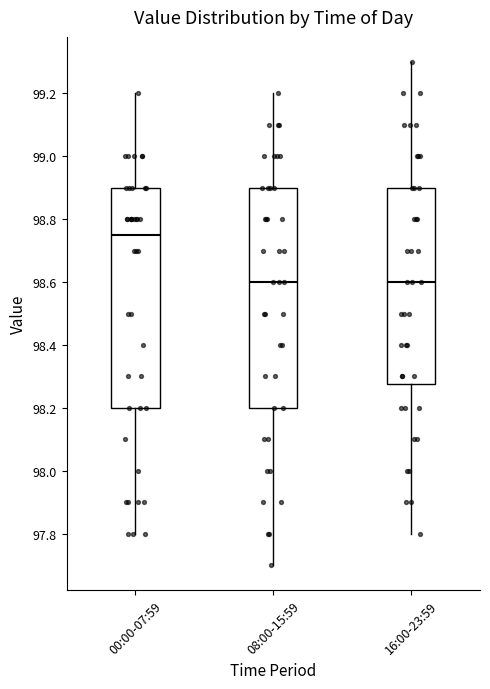

Reading left to right, read every box against the y-axis: the position of its median line, the range the box covers, and the ends of its whiskers. The values are not printed on the chart, so give them approximately, as read against the axis.

00:00-07:59: median 98.76, box 98.20 to 98.90, whiskers 97.80 to 99.20
08:00-15:59: median 98.60, box 98.20 to 98.90, whiskers 97.70 to 99.20
16:00-23:59: median 98.60, box 98.28 to 98.90, whiskers 97.80 to 99.30